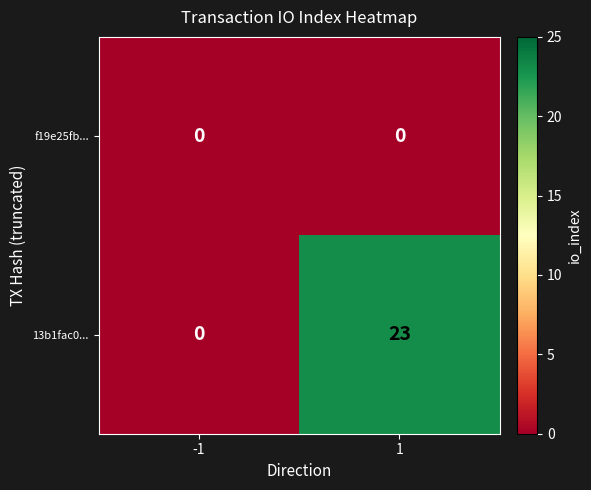

Reading left to right, transcribe all the data shown in this chart.

f19e25fb...: -1=0	1=0
13b1fac0...: -1=0	1=23